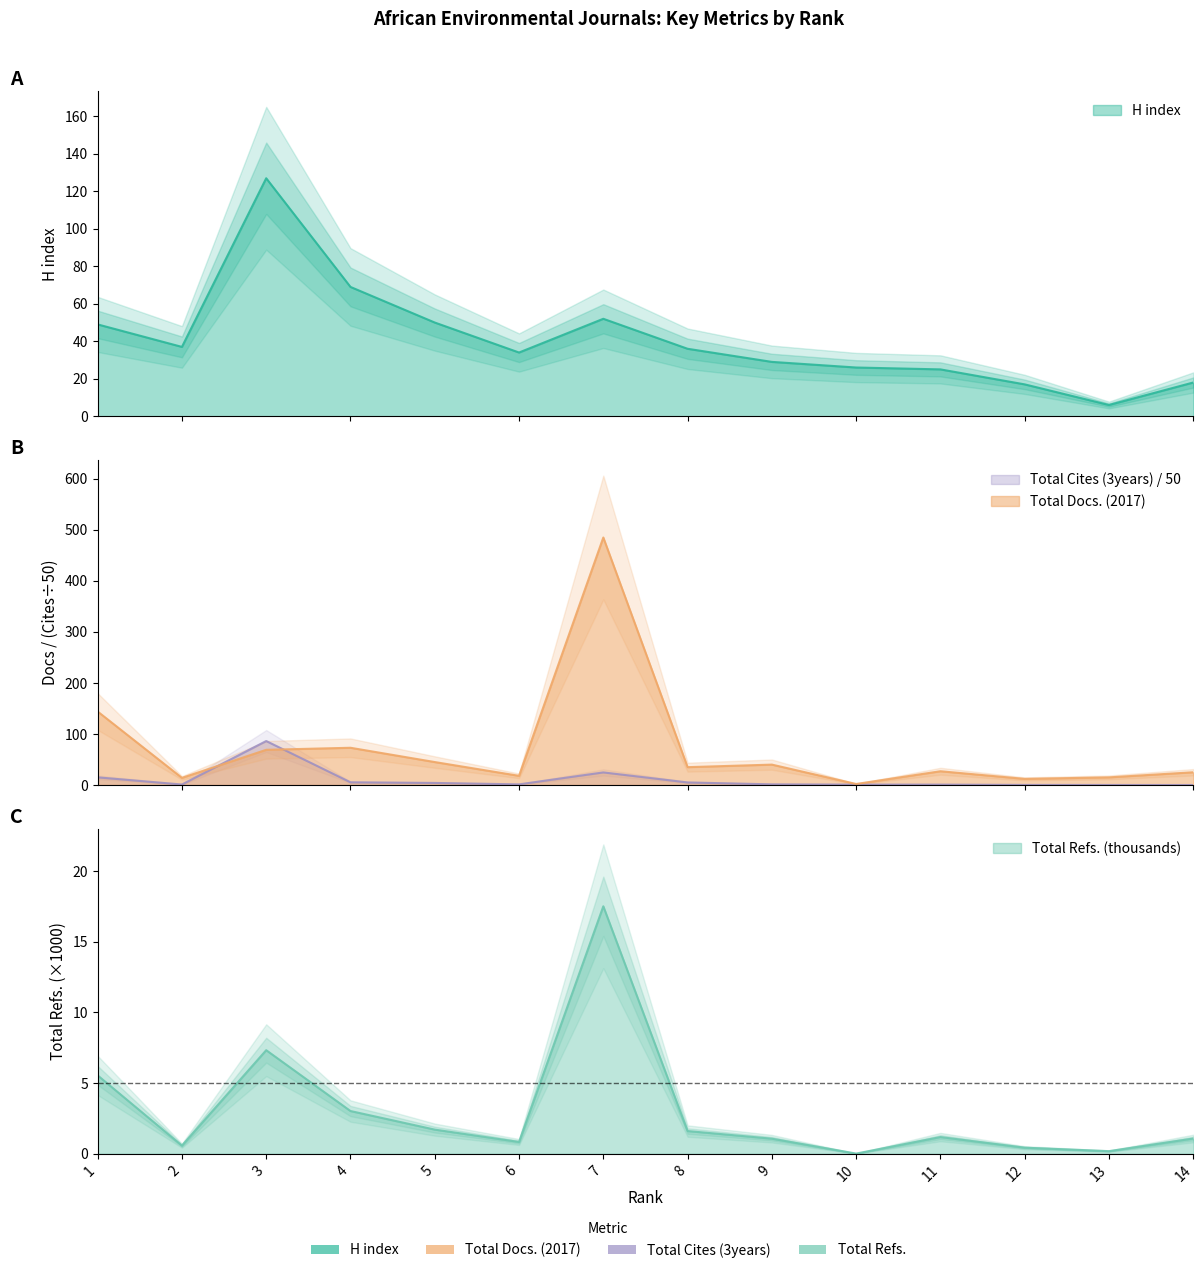

Which category has the lowest value in the Total Docs. (2017) series?

10